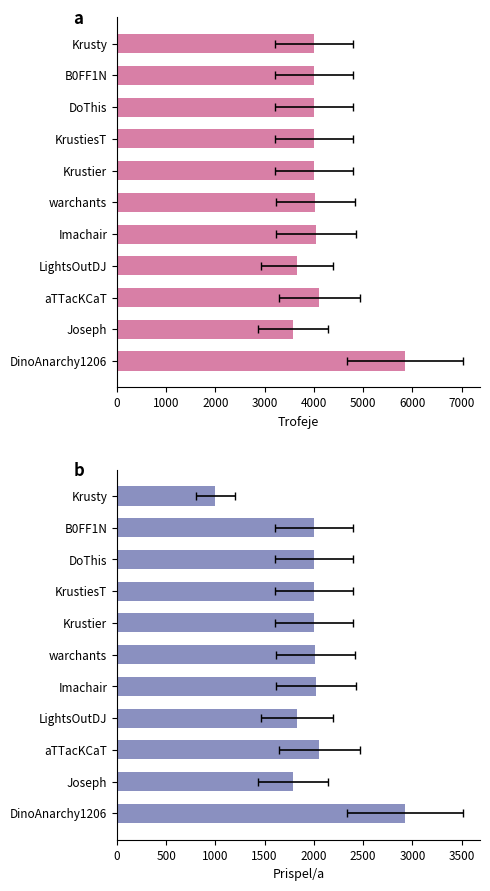

Between Imachair and DoThis, which series saw the biggest shift?

Trofeje